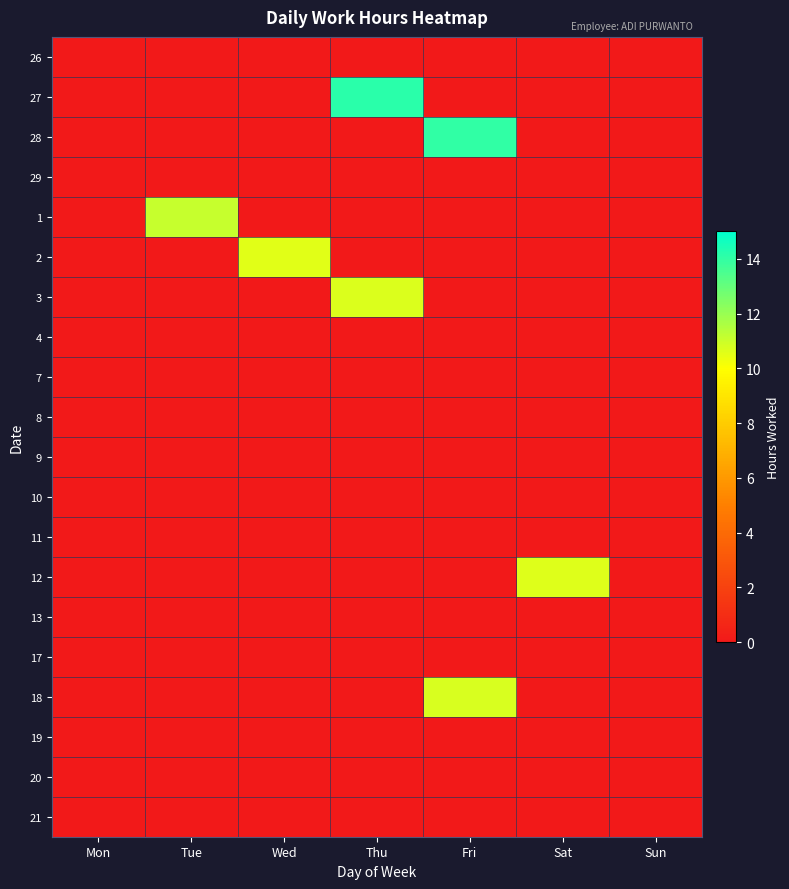

Reading left to right, transcribe all the data shown in this chart.

26: Mon=0.0	Tue=0.0	Wed=0.0	Thu=0.0	Fri=0.0	Sat=0.0	Sun=0.0
27: Mon=0.0	Tue=0.0	Wed=0.0	Thu=14.2	Fri=0.0	Sat=0.0	Sun=0.0
28: Mon=0.0	Tue=0.0	Wed=0.0	Thu=0.0	Fri=14.0	Sat=0.0	Sun=0.0
29: Mon=0.0	Tue=0.0	Wed=0.0	Thu=0.0	Fri=0.0	Sat=0.0	Sun=0.0
1: Mon=0.0	Tue=11.1	Wed=0.0	Thu=0.0	Fri=0.0	Sat=0.0	Sun=0.0
2: Mon=0.0	Tue=0.0	Wed=10.6	Thu=0.0	Fri=0.0	Sat=0.0	Sun=0.0
3: Mon=0.0	Tue=0.0	Wed=0.0	Thu=10.7	Fri=0.0	Sat=0.0	Sun=0.0
4: Mon=0.0	Tue=0.0	Wed=0.0	Thu=0.0	Fri=0.0	Sat=0.0	Sun=0.0
7: Mon=0.0	Tue=0.0	Wed=0.0	Thu=0.0	Fri=0.0	Sat=0.0	Sun=0.0
8: Mon=0.0	Tue=0.0	Wed=0.0	Thu=0.0	Fri=0.0	Sat=0.0	Sun=0.0
9: Mon=0.0	Tue=0.0	Wed=0.0	Thu=0.0	Fri=0.0	Sat=0.0	Sun=0.0
10: Mon=0.0	Tue=0.0	Wed=0.0	Thu=0.0	Fri=0.0	Sat=0.0	Sun=0.0
11: Mon=0.0	Tue=0.0	Wed=0.0	Thu=0.0	Fri=0.0	Sat=0.0	Sun=0.0
12: Mon=0.0	Tue=0.0	Wed=0.0	Thu=0.0	Fri=0.0	Sat=10.7	Sun=0.0
13: Mon=0.0	Tue=0.0	Wed=0.0	Thu=0.0	Fri=0.0	Sat=0.0	Sun=0.0
17: Mon=0.0	Tue=0.0	Wed=0.0	Thu=0.0	Fri=0.0	Sat=0.0	Sun=0.0
18: Mon=0.0	Tue=0.0	Wed=0.0	Thu=0.0	Fri=10.7	Sat=0.0	Sun=0.0
19: Mon=0.0	Tue=0.0	Wed=0.0	Thu=0.0	Fri=0.0	Sat=0.0	Sun=0.0
20: Mon=0.0	Tue=0.0	Wed=0.0	Thu=0.0	Fri=0.0	Sat=0.0	Sun=0.0
21: Mon=0.0	Tue=0.0	Wed=0.0	Thu=0.0	Fri=0.0	Sat=0.0	Sun=0.0